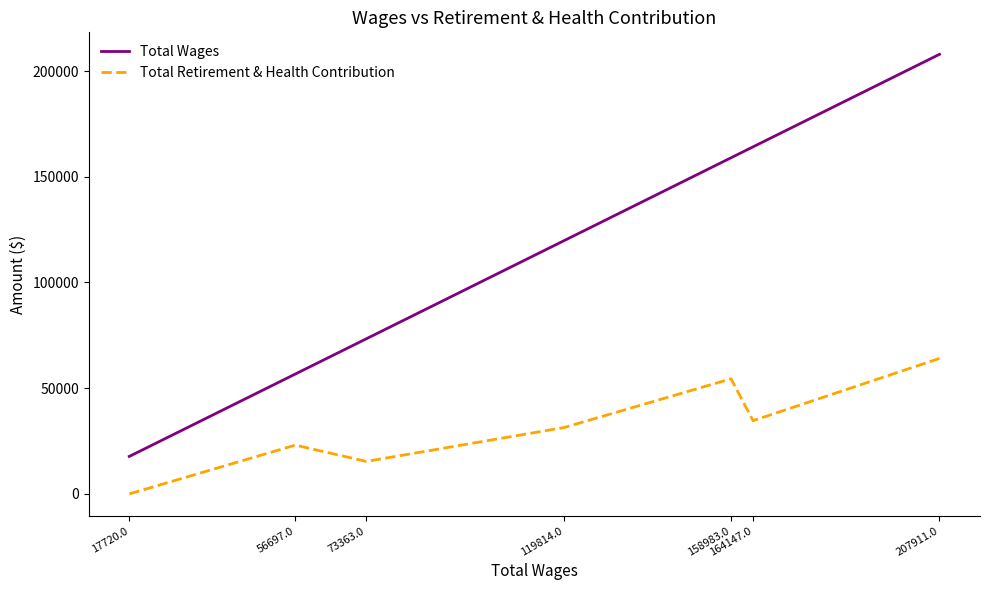

Between 164147.0 and 17720.0, which is larger?

164147.0